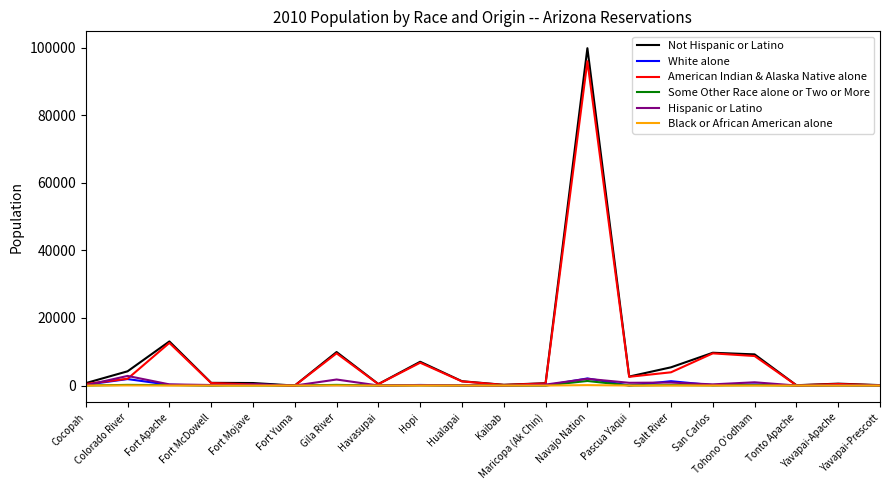

Which series has the widest spread of values?

Not Hispanic or Latino